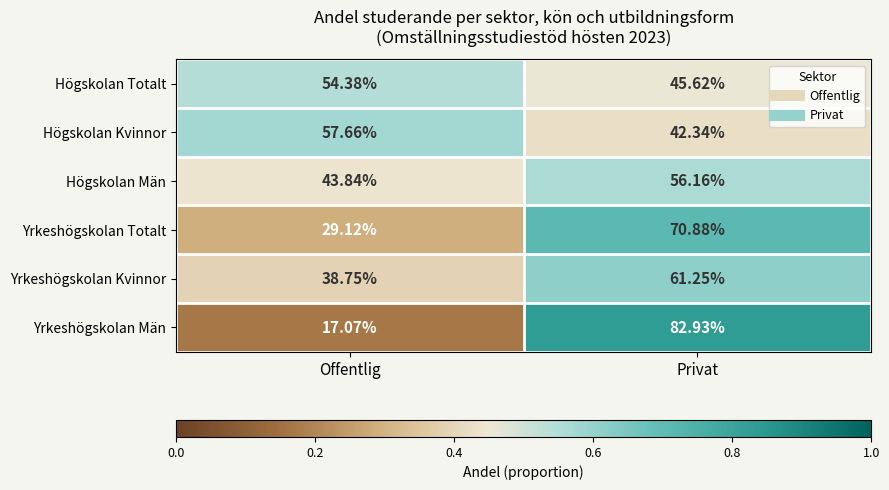

Which category has the highest value across all series?

Privat